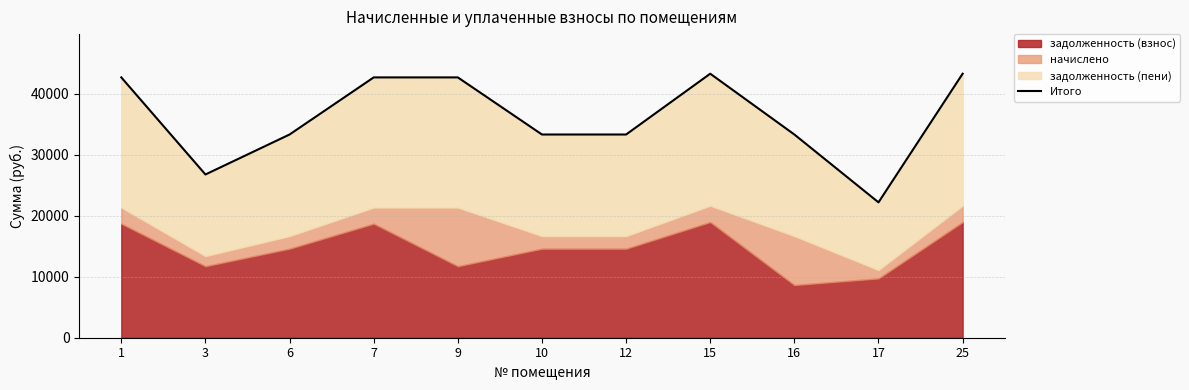

At which category does the data reach its first local peak?

15